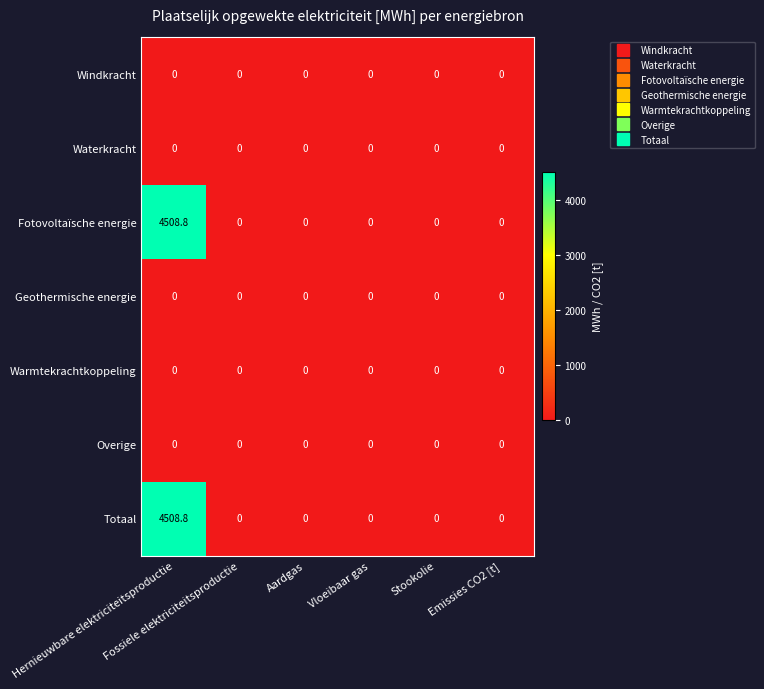

What is the sum of all Totaal values?

4508.8